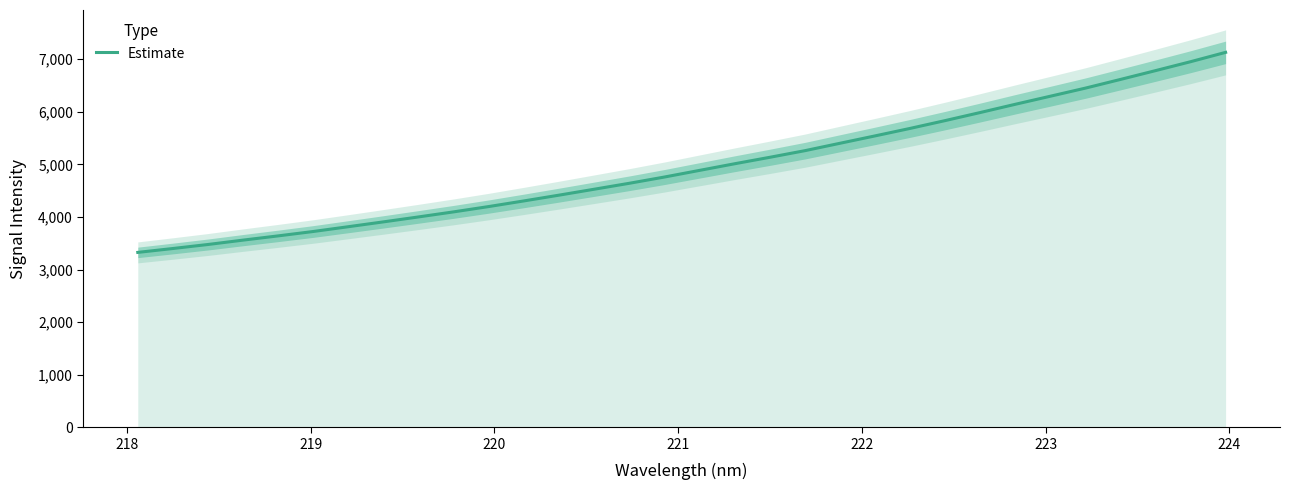

How many lines are shown in the chart?

1